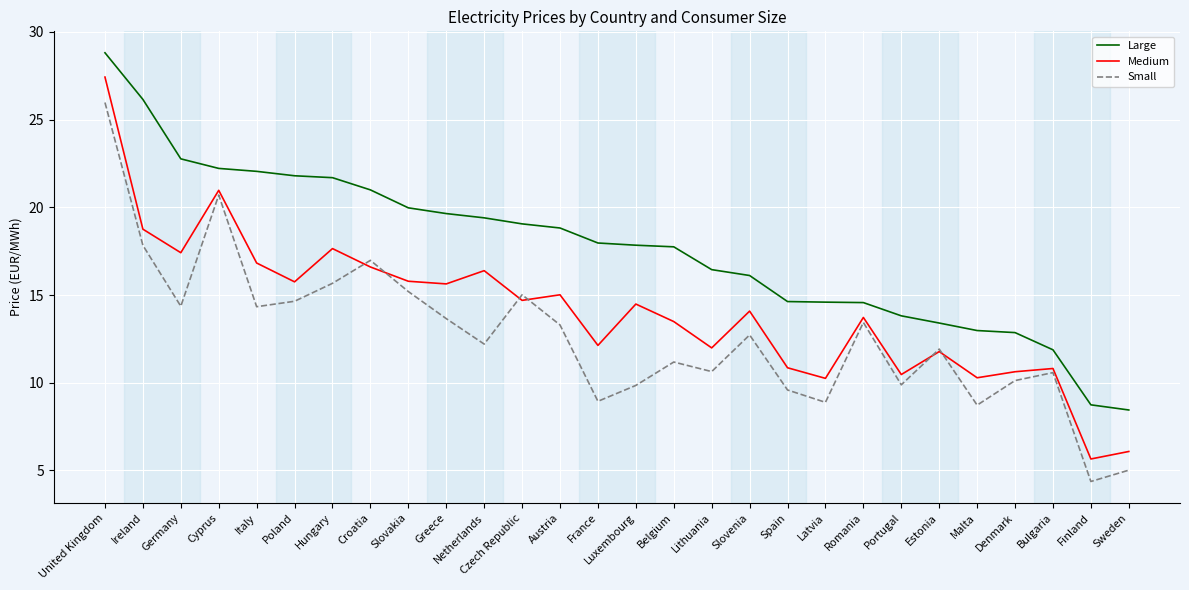

List the series in order of their overall mean, highest first.

Large, Medium, Small